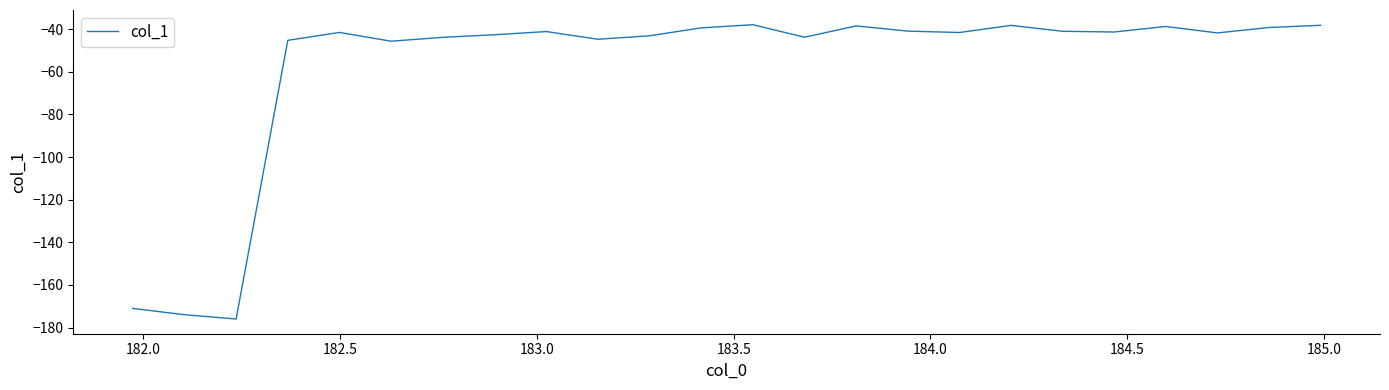

What is the smallest value displayed?

-176.0